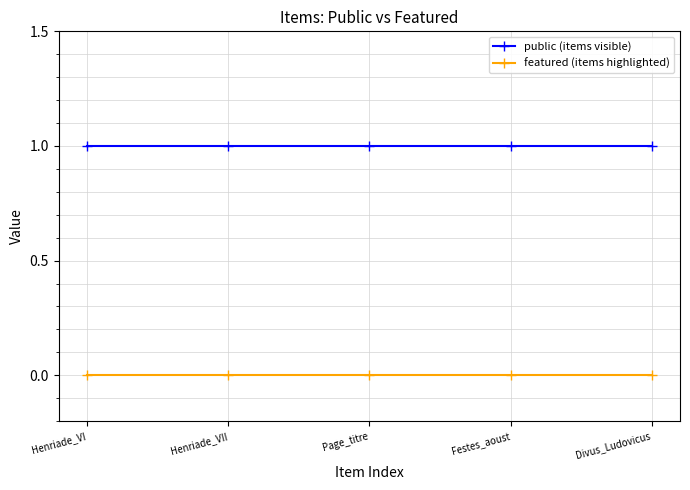

Rank the series by their average value, from lowest to highest.

featured (items highlighted), public (items visible)